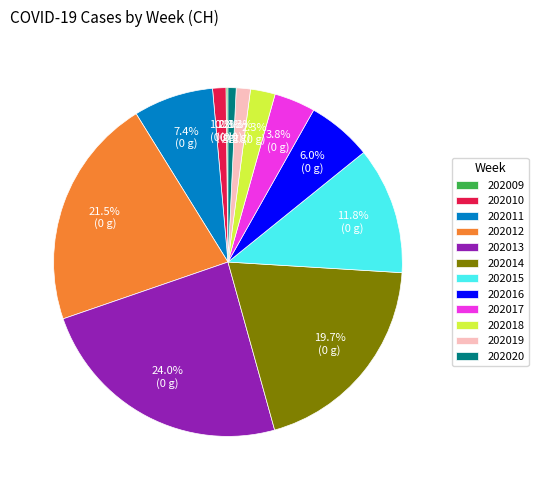

Which has a higher value, 202011 or 202014?

202014